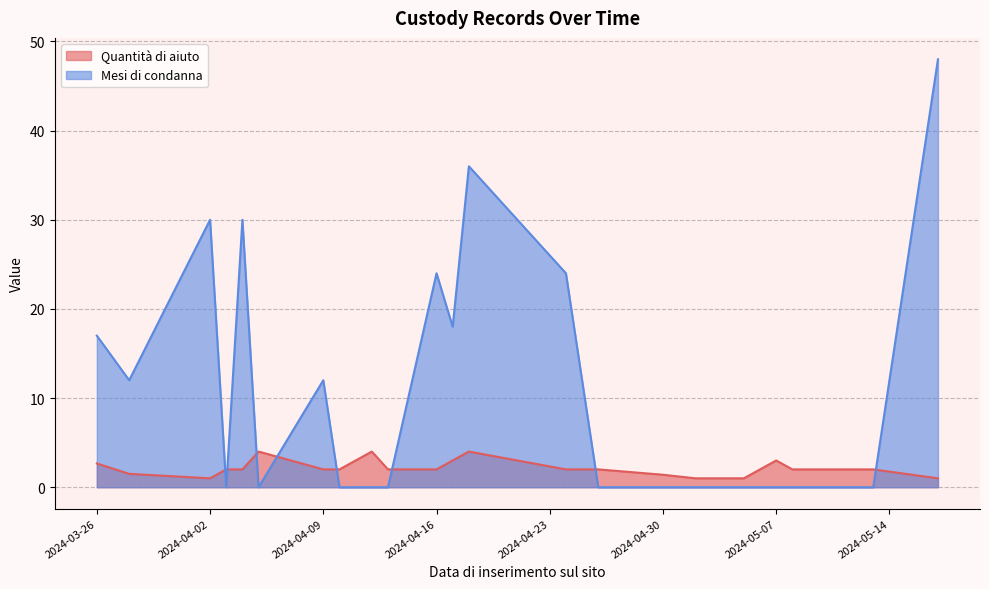

What is the difference between the maximum and minimum values in the Mesi di condanna series?

48.0